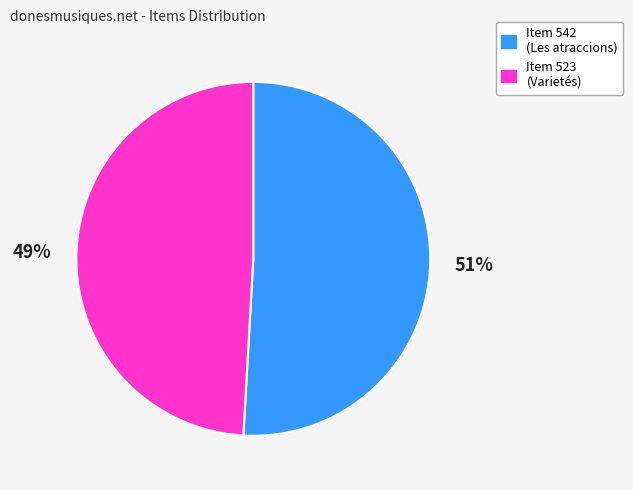

Is there a majority slice in this chart?

Yes